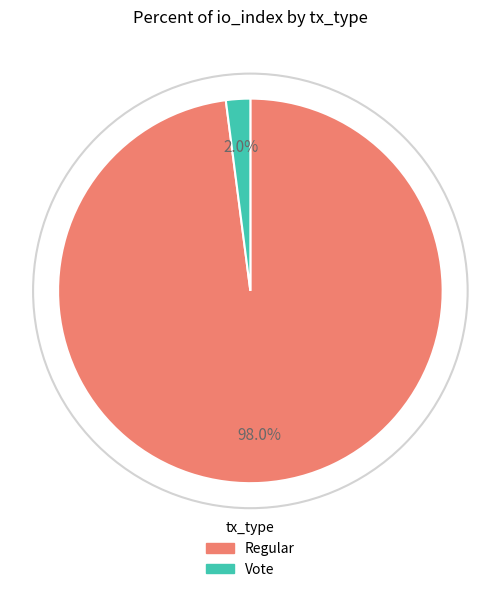

What percentage is the Regular slice, to the nearest percent?

98%